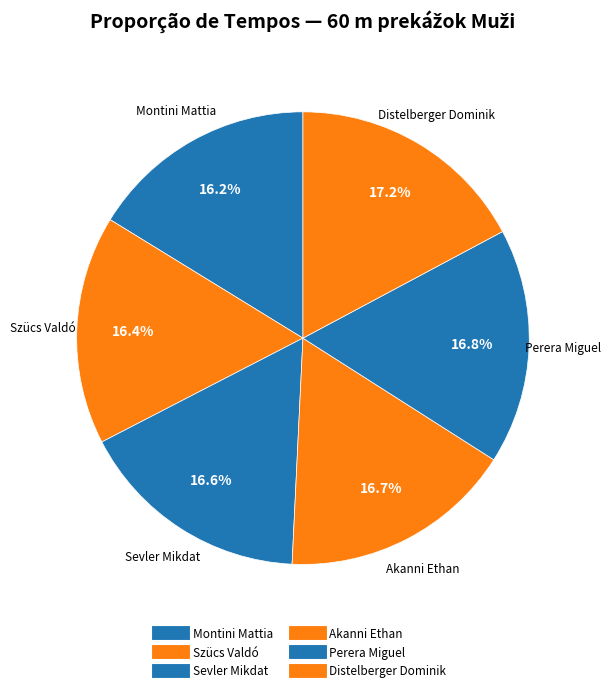

How many slices are in this pie chart?

6